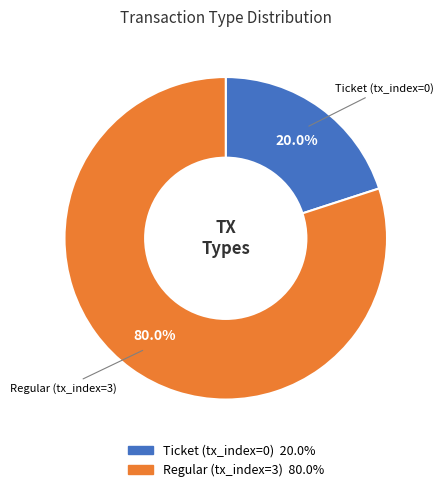

Do Regular (tx_index=3) and Ticket (tx_index=0) together represent more than half of the pie?

Yes